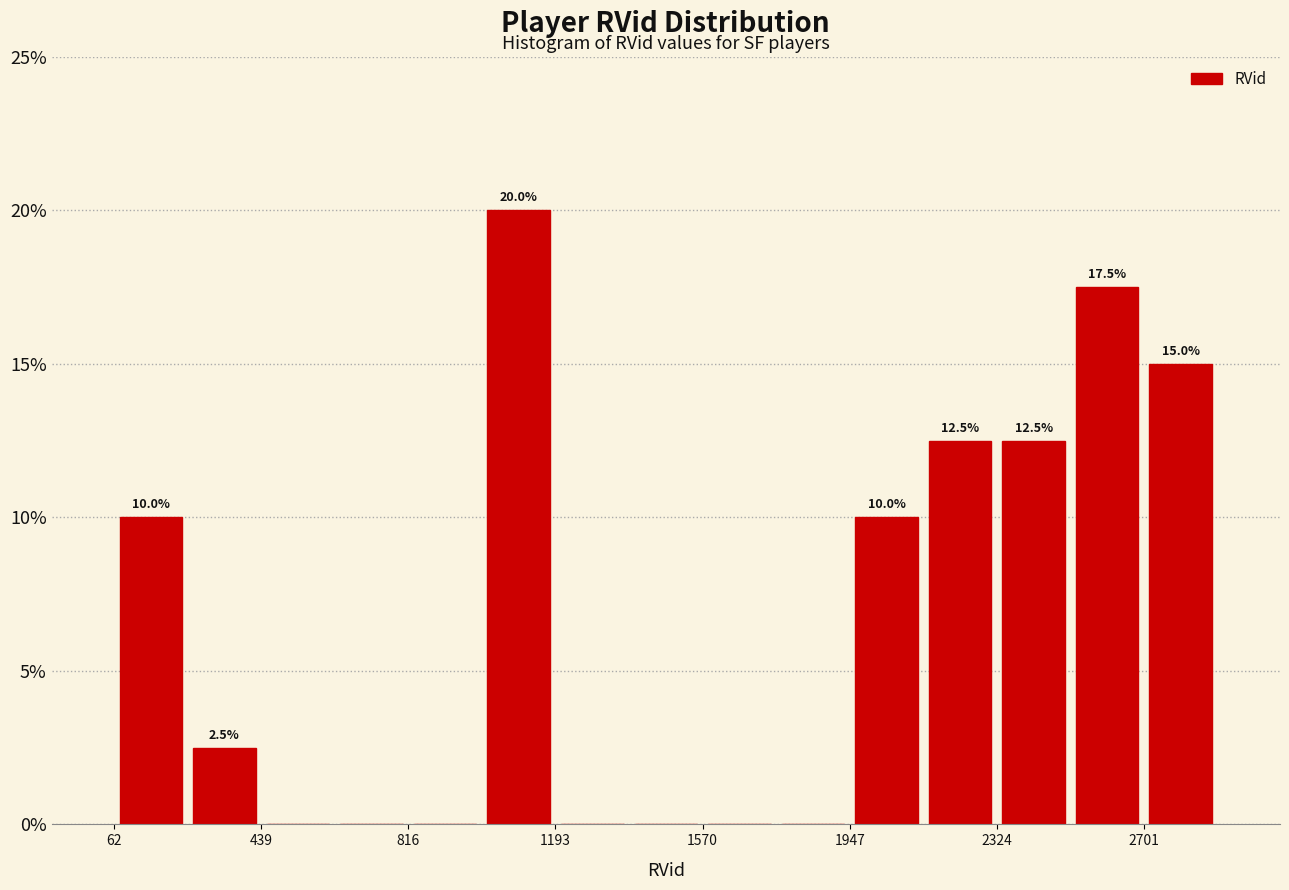

Around what value on the x-axis is the tallest bar? Give the approximate position of its centre, as read against the axis.

1100